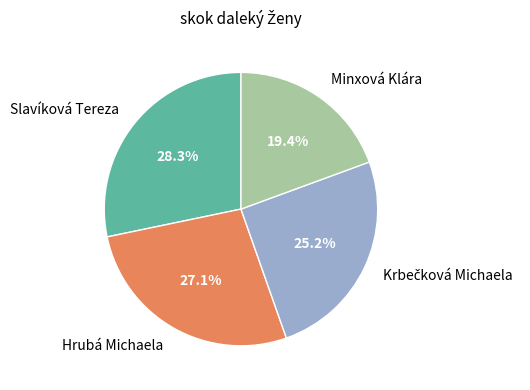

How much of the chart is everything except Hrubá Michaela?

72.9%